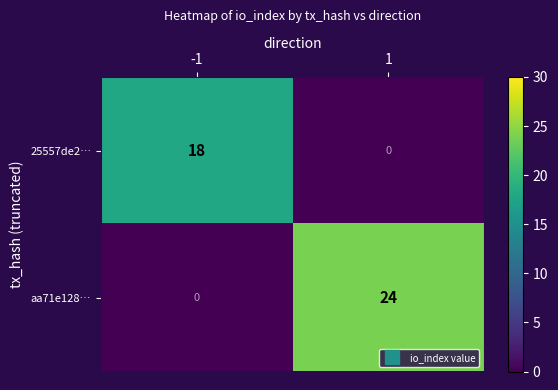

Is it true that aa71e128… equals 37 at 1?

False